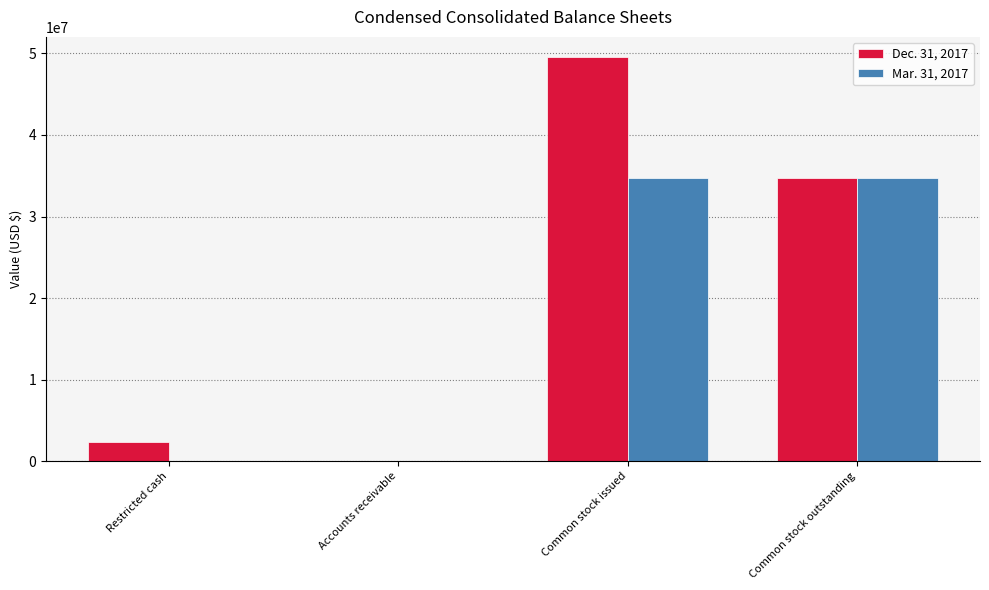

Reading right to left, transcribe all the data shown in this chart.

Dec. 31, 2017: 34665780	49542633	20571	2390295
Mar. 31, 2017: 34665780	34665780	0	0